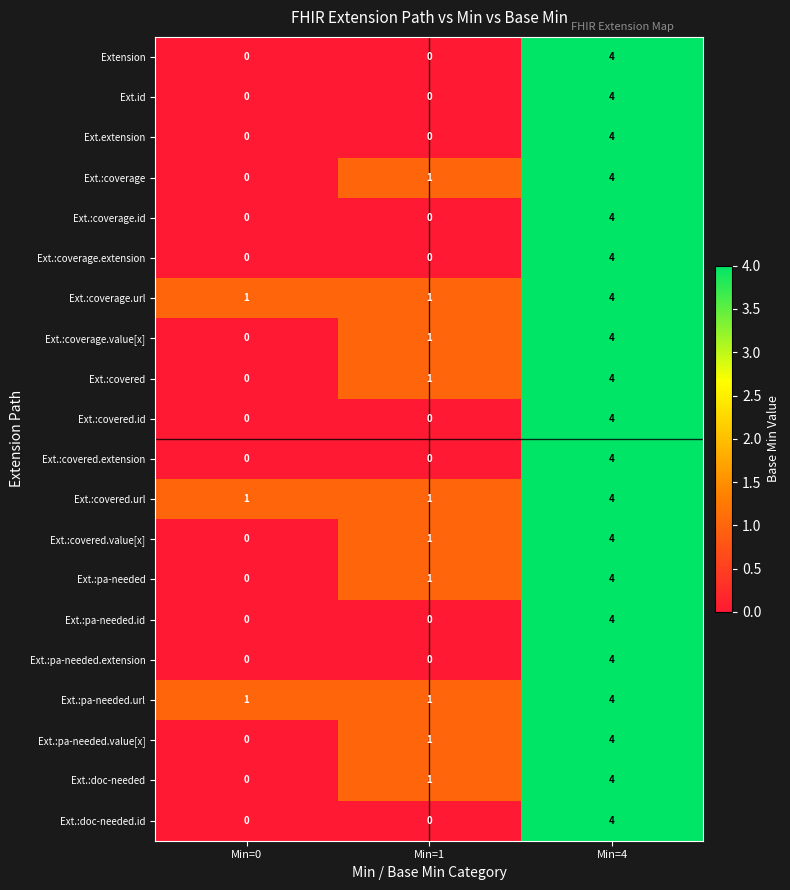

What is the sum of all Ext.:doc-needed.id values?

4